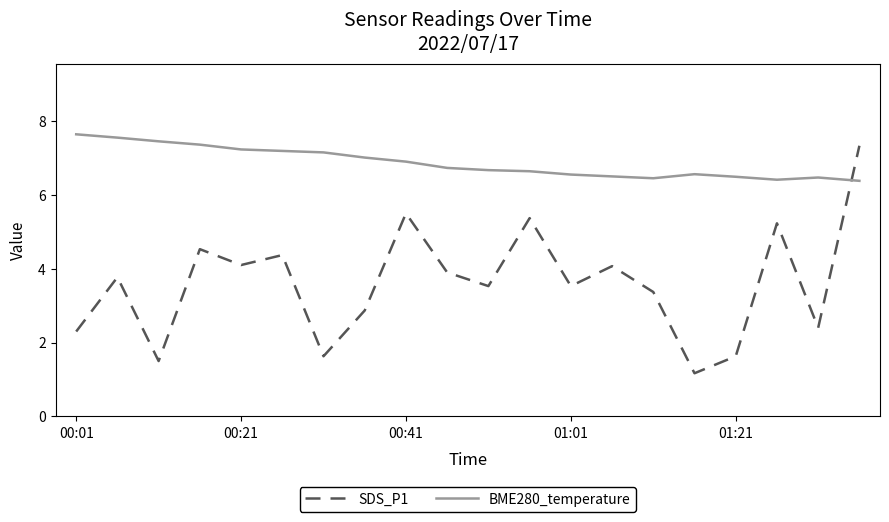

What is the difference between the maximum and minimum values in the SDS_P1 series?

6.2